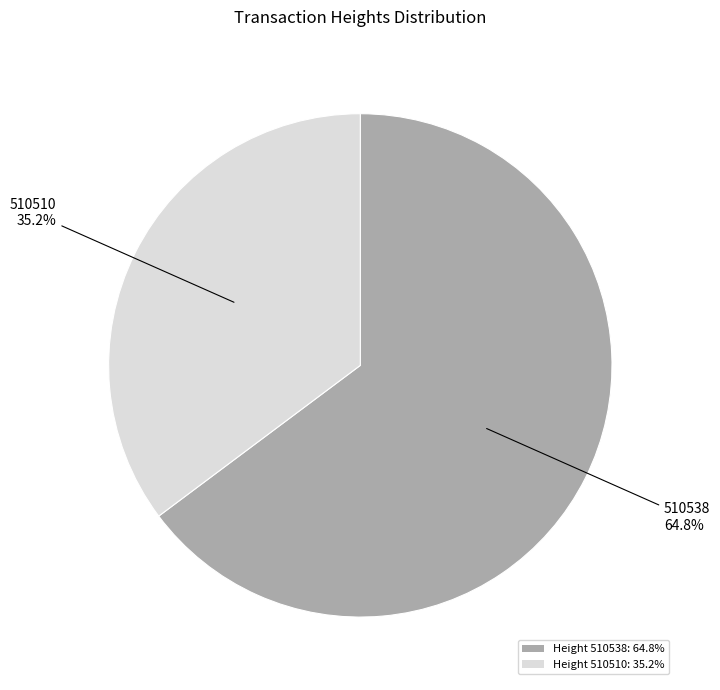

Between Height 510538: 64.8% and Height 510510: 35.2%, which is larger?

Height 510538: 64.8%